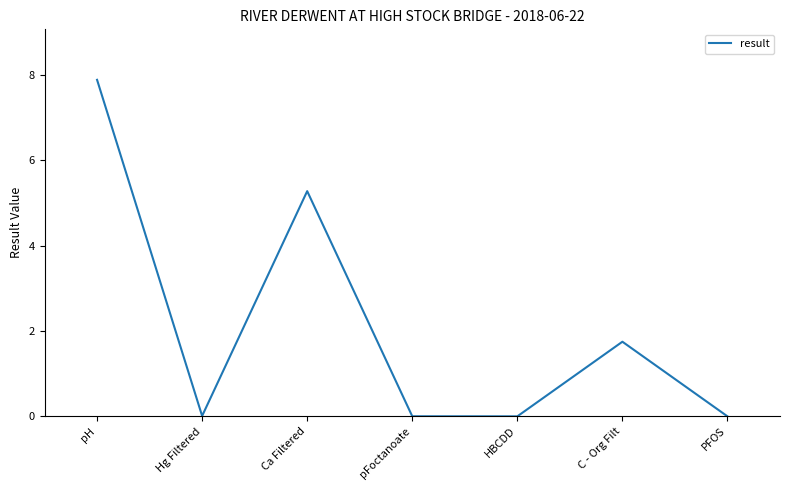

Approximately how many times larger is the value at Ca Filtered compared to pH?

0.7